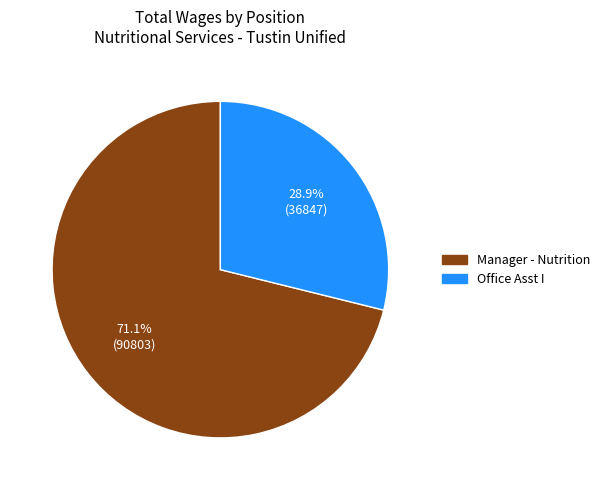

How many segments does this pie chart have?

2